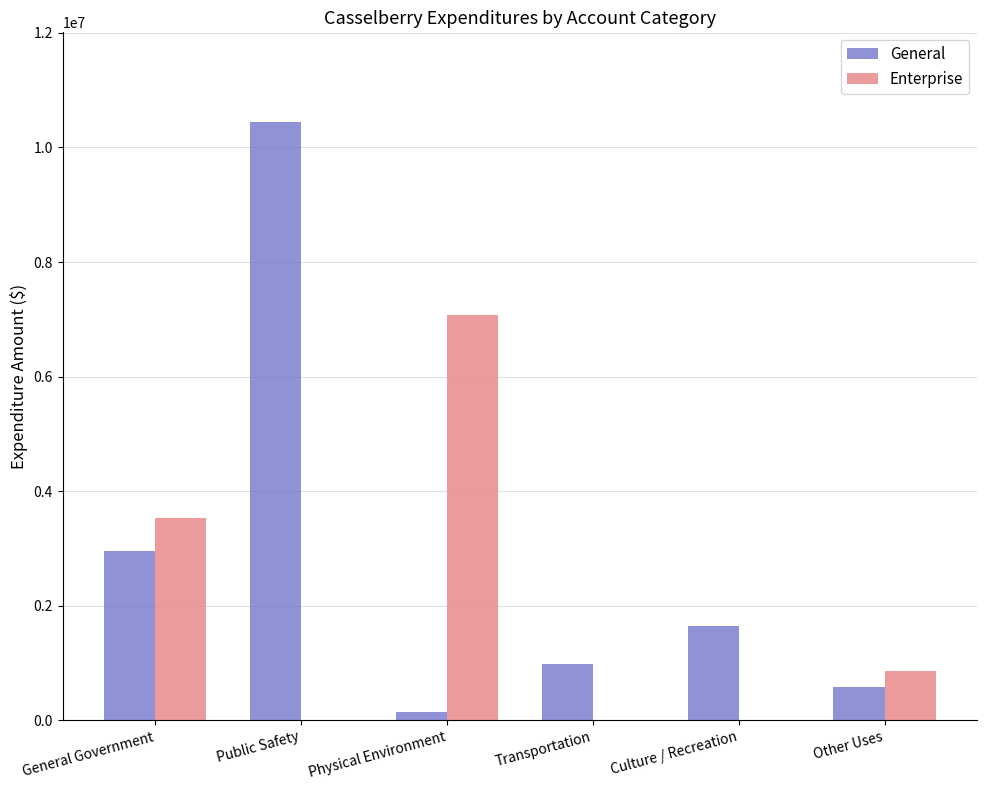

How many groups of bars are there?

6